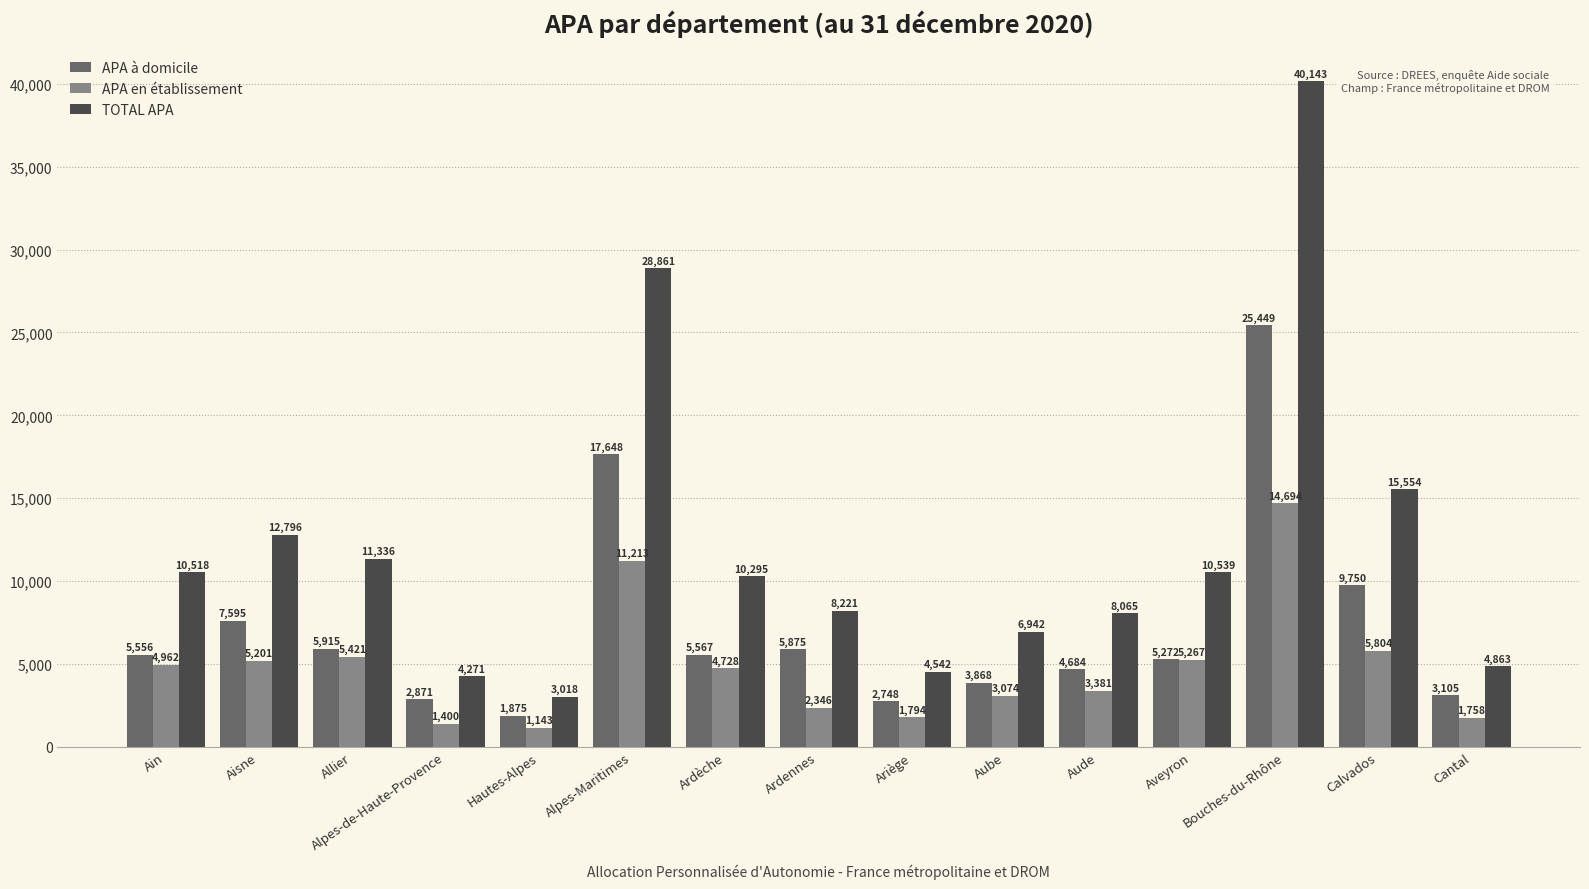

Is the value of APA à domicile at Calvados greater than the value of TOTAL APA at Ardèche?

No